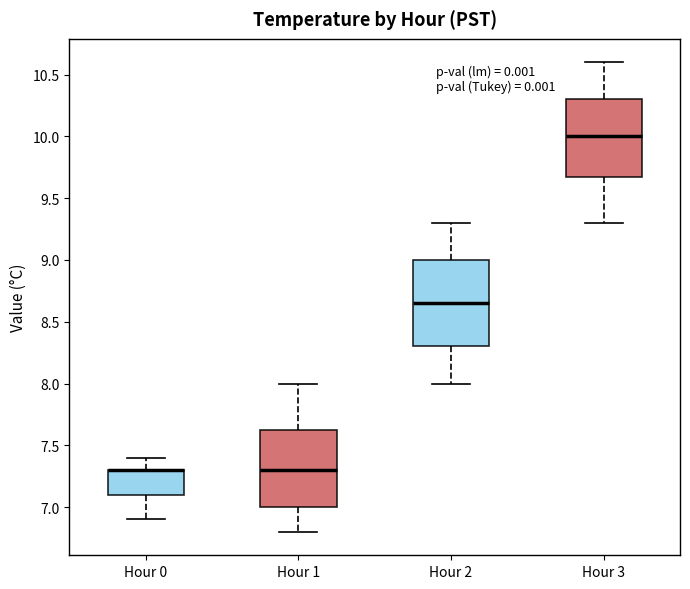

Where is the upper edge of the box for Hour 2 on the y-axis? The values are not printed on the chart, so give them approximately, as read against the axis.

9.00